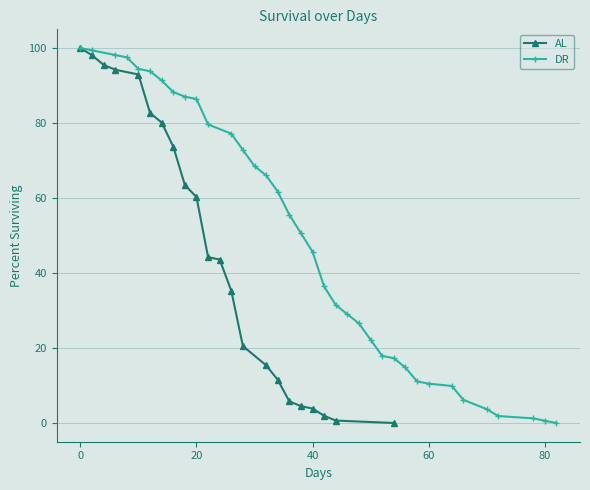

What is the label of the 38th point from the left?

37